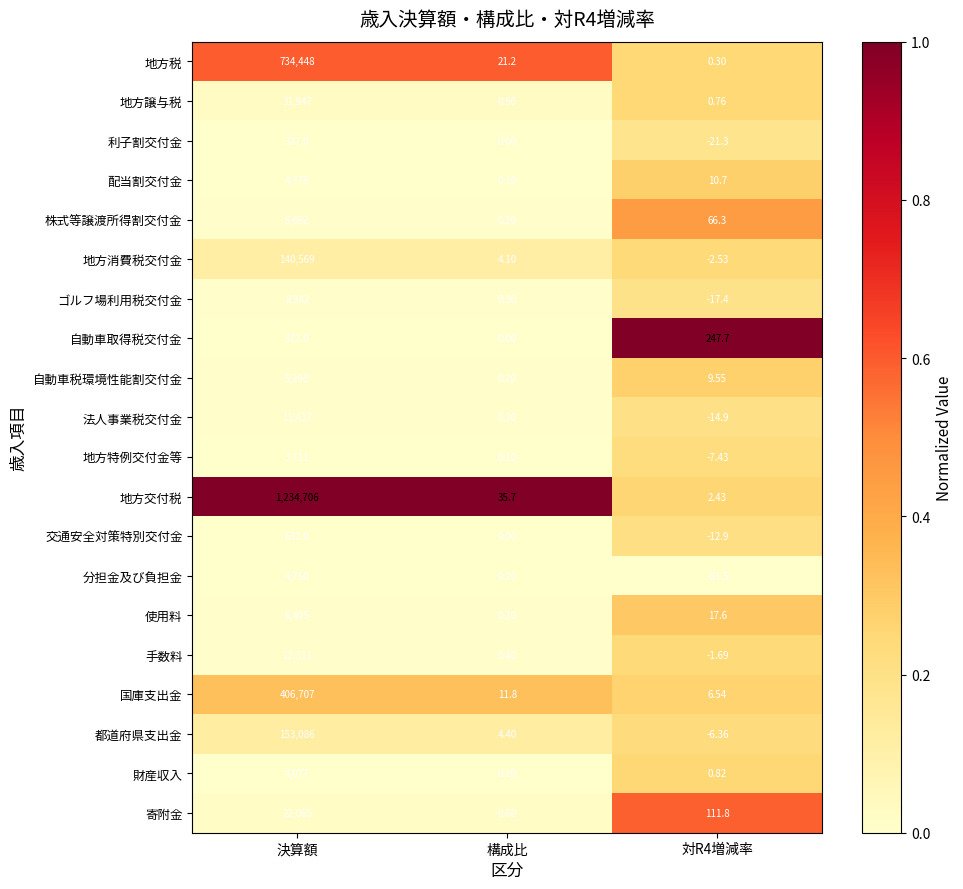

At which category is the sum across all series the highest?

決算額